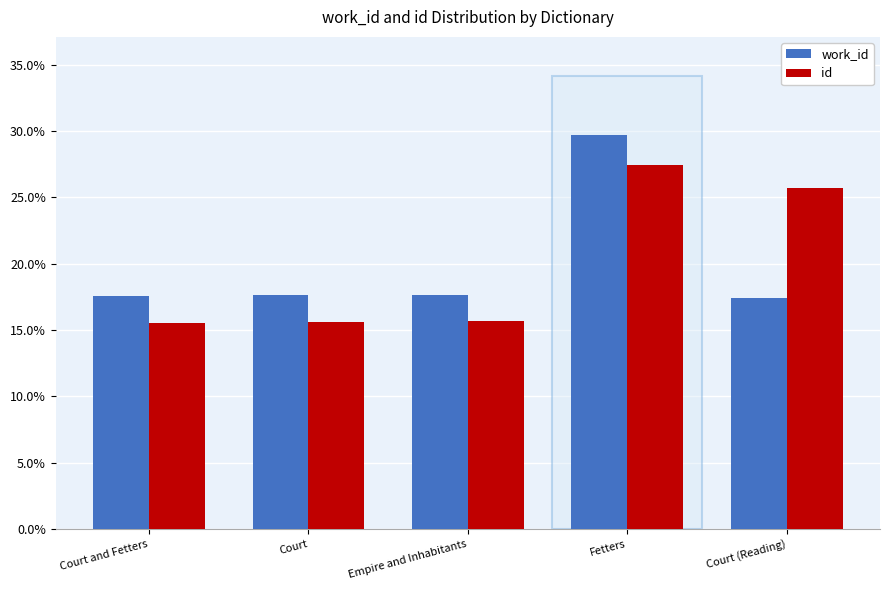

Which series has the largest range (max minus min)?

work_id